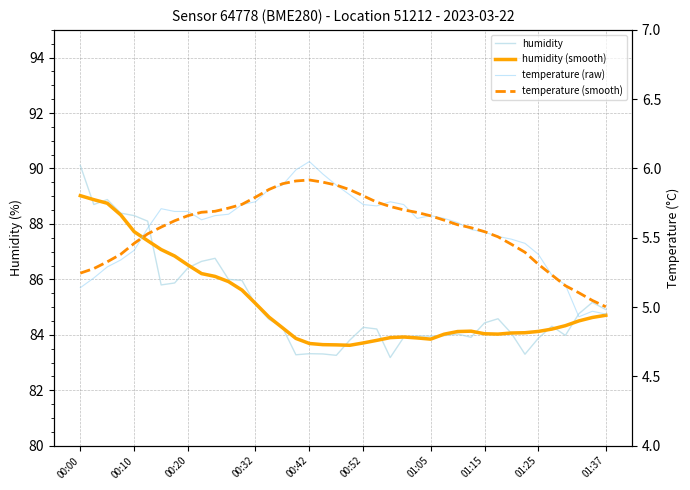

True or false: temperature (smooth) and humidity (smooth) cross at least once.

False